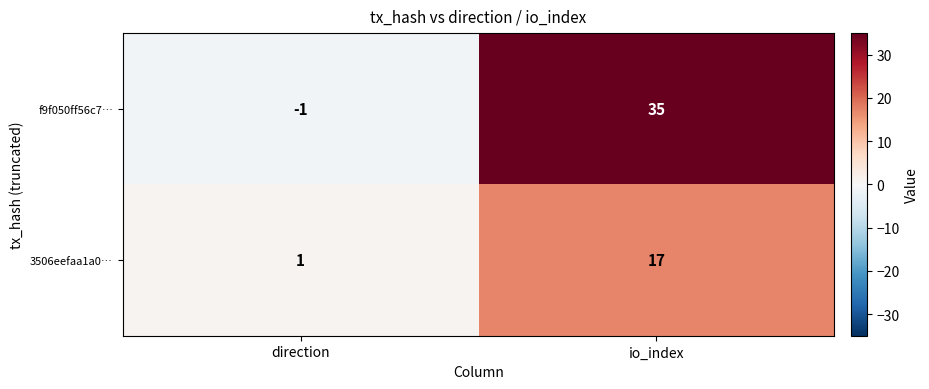

Is it true that f9f050ff56c7… equals 58 at io_index?

False